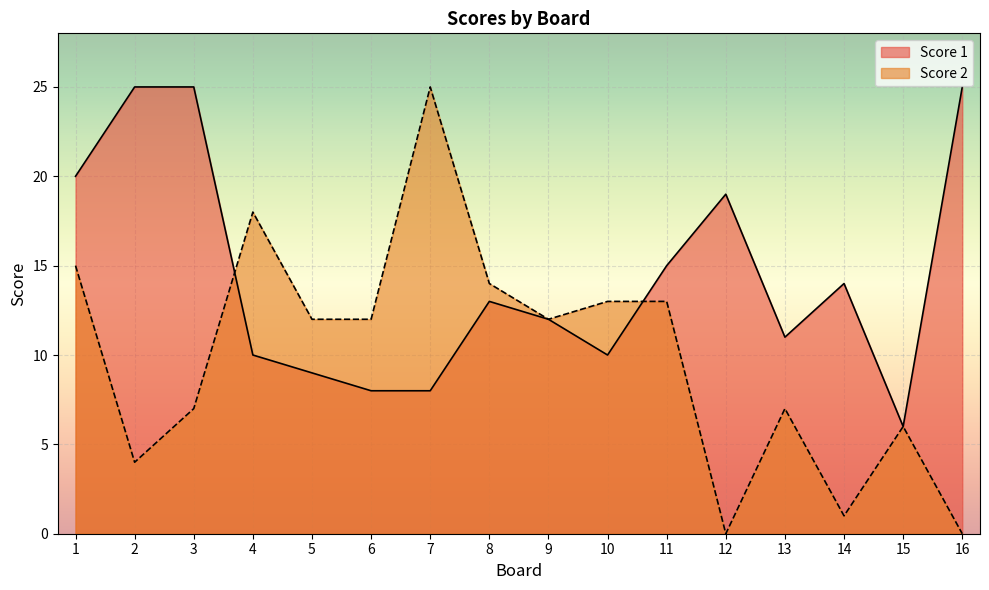

What is the value of the Score 1 point at the 16th from the left?

25